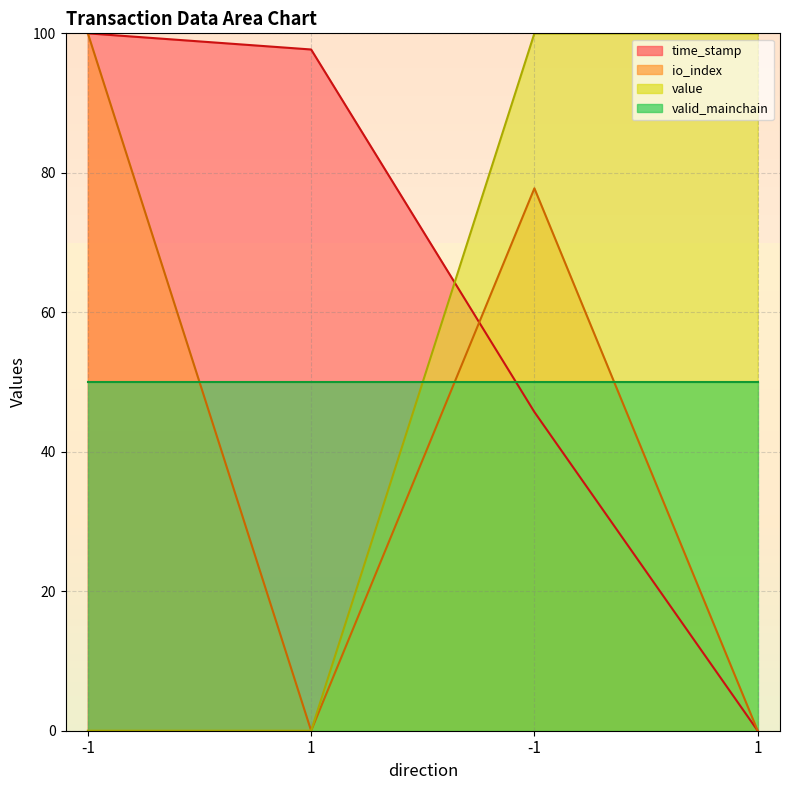

Between 1 and 1, which series saw the biggest shift?

value